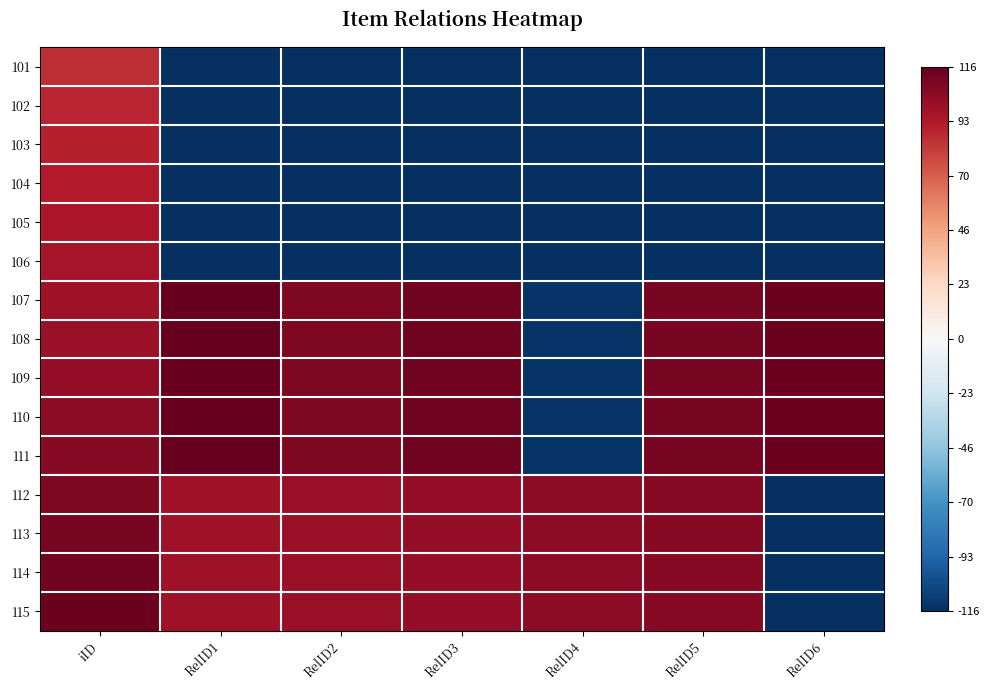

Reading right to left, list all the values displayed in this chart.

101: RelID6=-1.0	RelID5=-1.0	RelID4=-1.0	RelID3=-1.0	RelID2=-1.0	RelID1=-1.0	iID=0.7
102: RelID6=-1.0	RelID5=-1.0	RelID4=-1.0	RelID3=-1.0	RelID2=-1.0	RelID1=-1.0	iID=0.8
103: RelID6=-1.0	RelID5=-1.0	RelID4=-1.0	RelID3=-1.0	RelID2=-1.0	RelID1=-1.0	iID=0.8
104: RelID6=-1.0	RelID5=-1.0	RelID4=-1.0	RelID3=-1.0	RelID2=-1.0	RelID1=-1.0	iID=0.8
105: RelID6=-1.0	RelID5=-1.0	RelID4=-1.0	RelID3=-1.0	RelID2=-1.0	RelID1=-1.0	iID=0.8
106: RelID6=-1.0	RelID5=-1.0	RelID4=-1.0	RelID3=-1.0	RelID2=-1.0	RelID1=-1.0	iID=0.8
107: RelID6=1.0	RelID5=0.9	RelID4=-1.0	RelID3=1.0	RelID2=0.9	RelID1=1.0	iID=0.8
108: RelID6=1.0	RelID5=0.9	RelID4=-1.0	RelID3=1.0	RelID2=0.9	RelID1=1.0	iID=0.9
109: RelID6=1.0	RelID5=0.9	RelID4=-1.0	RelID3=1.0	RelID2=0.9	RelID1=1.0	iID=0.9
110: RelID6=1.0	RelID5=0.9	RelID4=-1.0	RelID3=1.0	RelID2=0.9	RelID1=1.0	iID=0.9
111: RelID6=1.0	RelID5=0.9	RelID4=-1.0	RelID3=1.0	RelID2=0.9	RelID1=1.0	iID=0.9
112: RelID6=-1.0	RelID5=0.9	RelID4=0.9	RelID3=0.9	RelID2=0.9	RelID1=0.8	iID=0.9
113: RelID6=-1.0	RelID5=0.9	RelID4=0.9	RelID3=0.9	RelID2=0.9	RelID1=0.8	iID=0.9
114: RelID6=-1.0	RelID5=0.9	RelID4=0.9	RelID3=0.9	RelID2=0.9	RelID1=0.8	iID=1.0
115: RelID6=-1.0	RelID5=0.9	RelID4=0.9	RelID3=0.9	RelID2=0.9	RelID1=0.8	iID=1.0